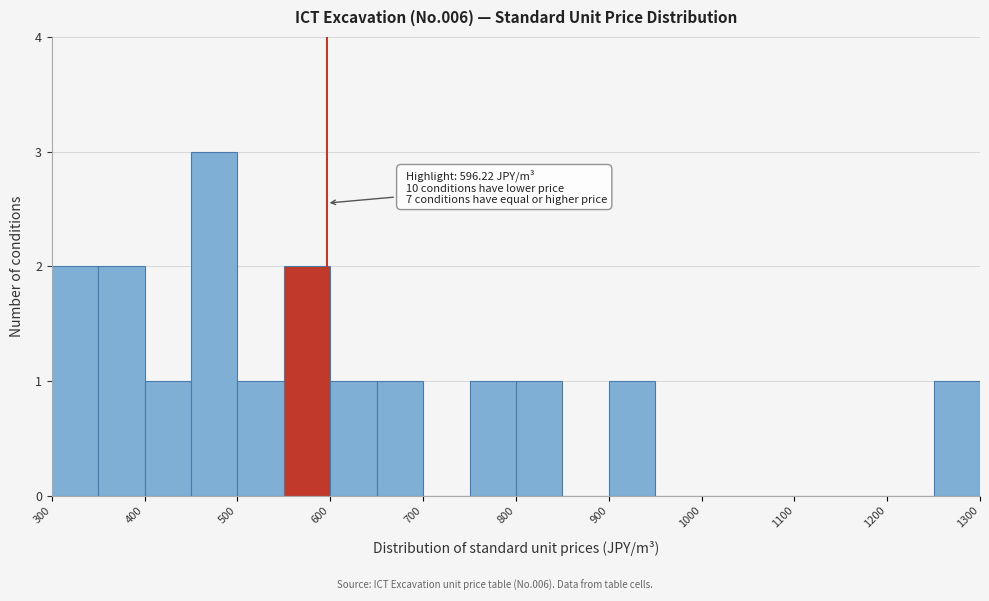

Over which range of the x-axis is the bar tallest?

450 to 500